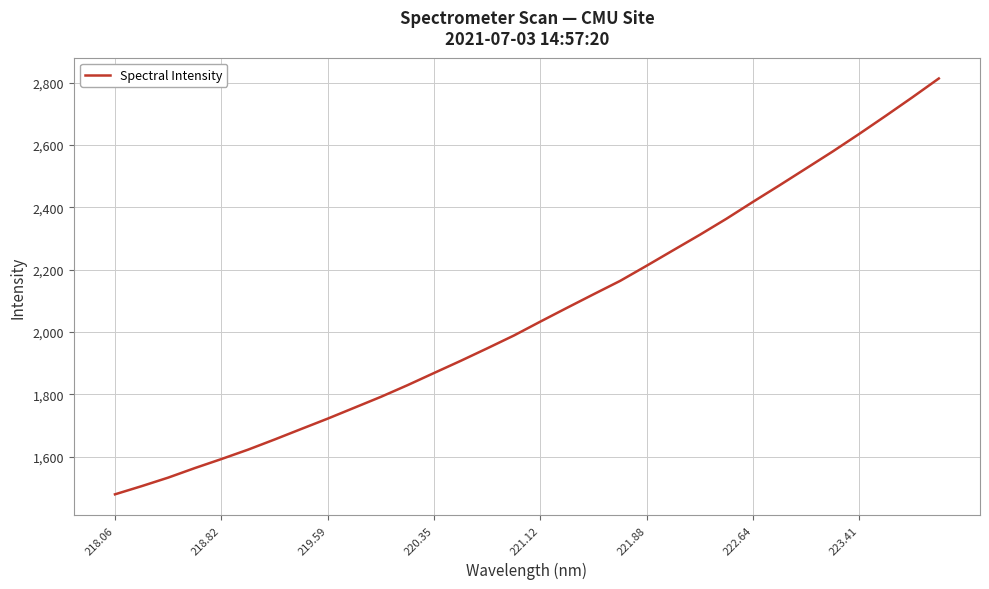

What is the difference between the maximum and minimum values?

1334.5